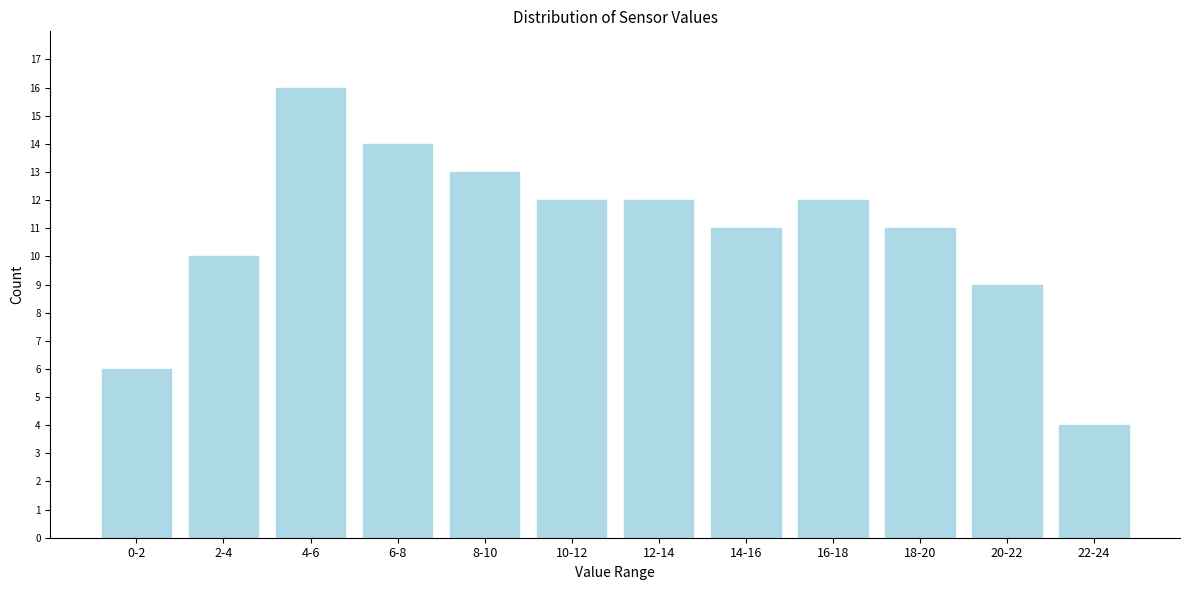

Reading left to right, transcribe all the data shown in this chart.

0-2=6	2-4=10	4-6=16	6-8=14	8-10=13	10-12=12	12-14=12	14-16=11	16-18=12	18-20=11	20-22=9	22-24=4